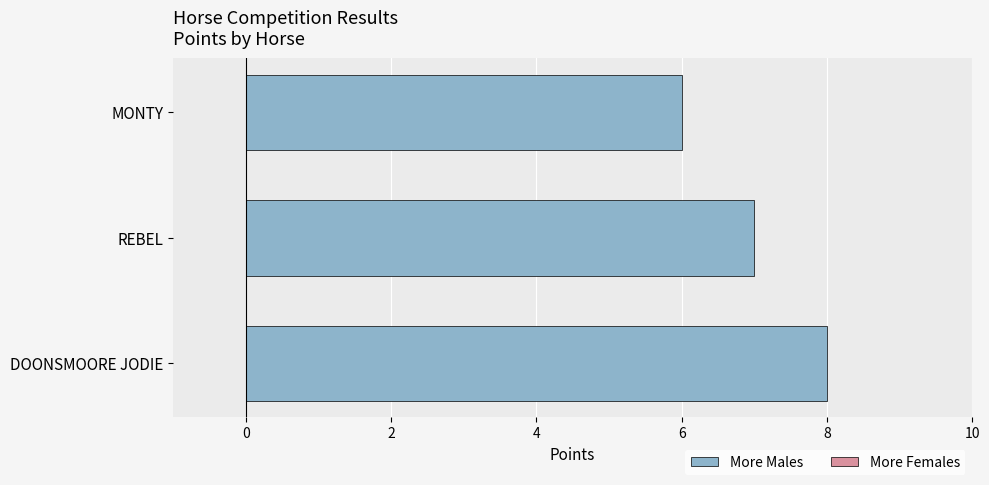

What is the label of the 2nd bar from the left?

REBEL